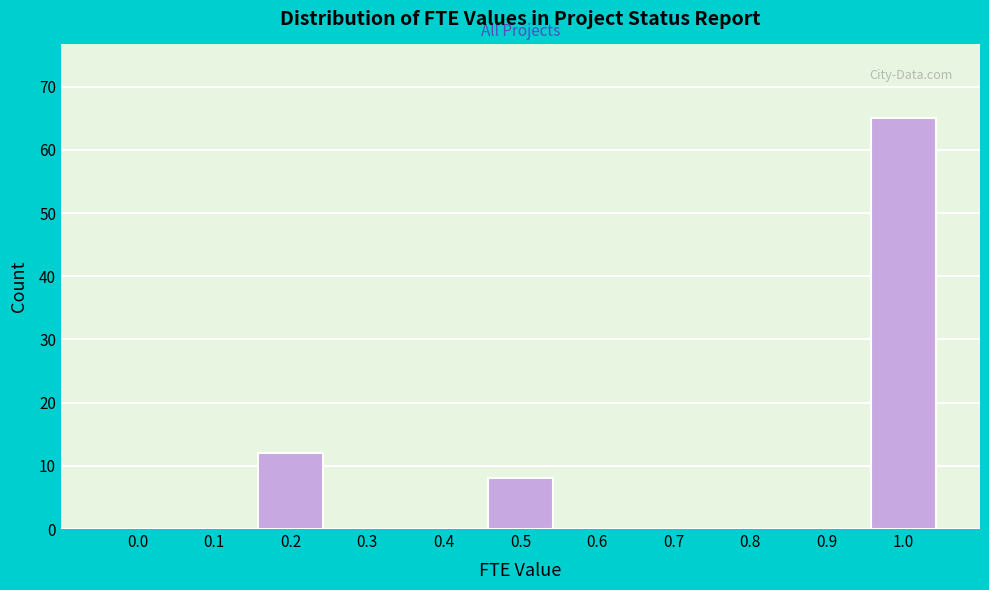

Reading left to right, extract all data points from this chart.

0.0=0	0.1=0	0.2=12	0.3=0	0.4=0	0.5=8	0.6=0	0.7=0	0.8=0	0.9=0	1.0=65